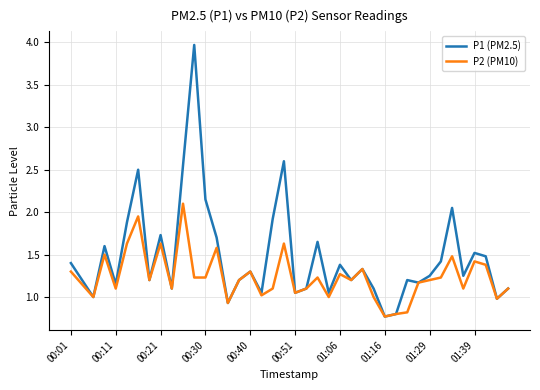

What is the maximum value for P1 (PM2.5)?

4.0